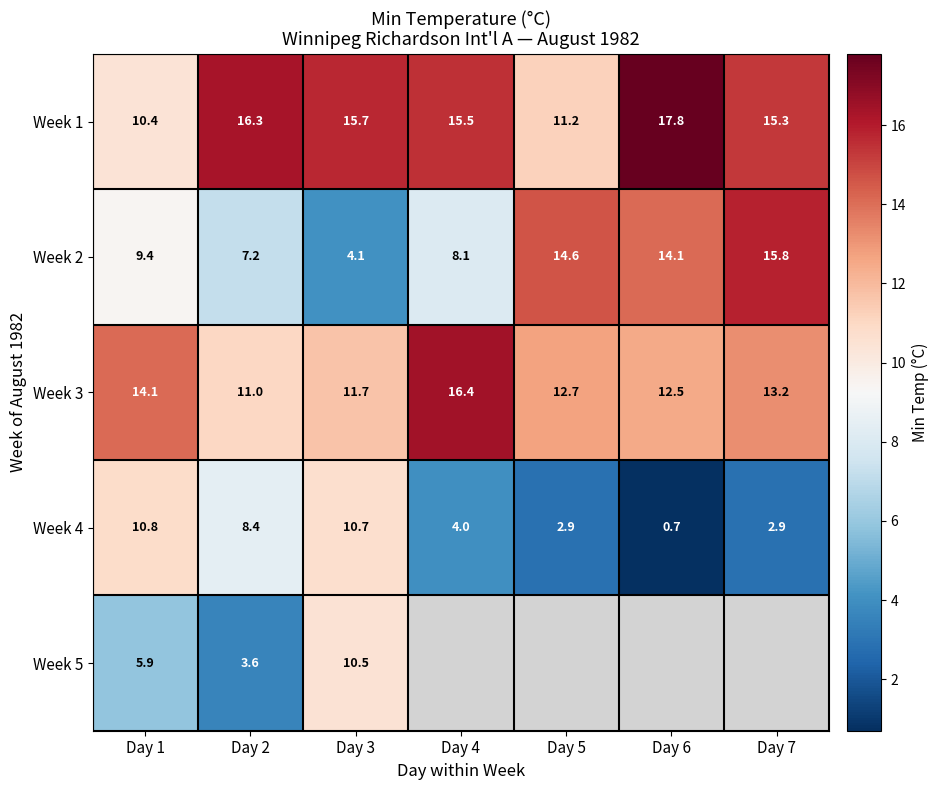

Is the value of Week 2 at Day 6 greater than the value of Week 3 at Day 6?

Yes